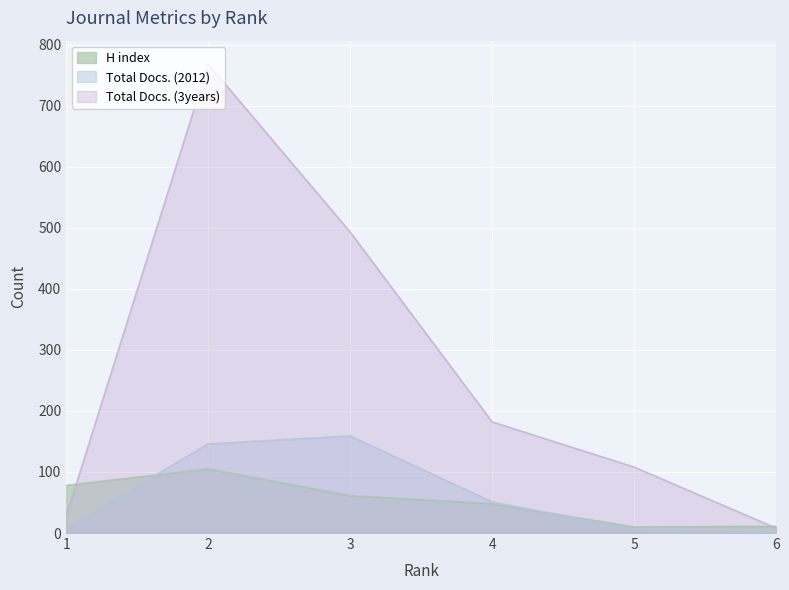

The value of Total Docs. (2012) at 4 is 51. True or false?

True